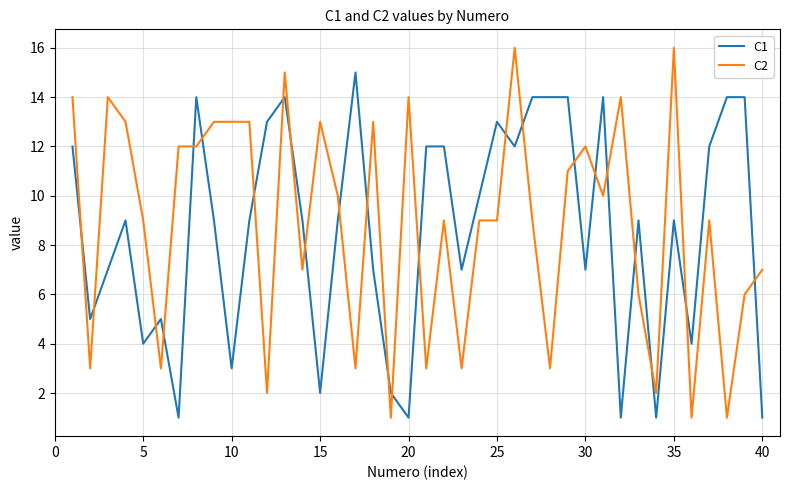

Rank the series by their average value, from highest to lowest.

C2, C1